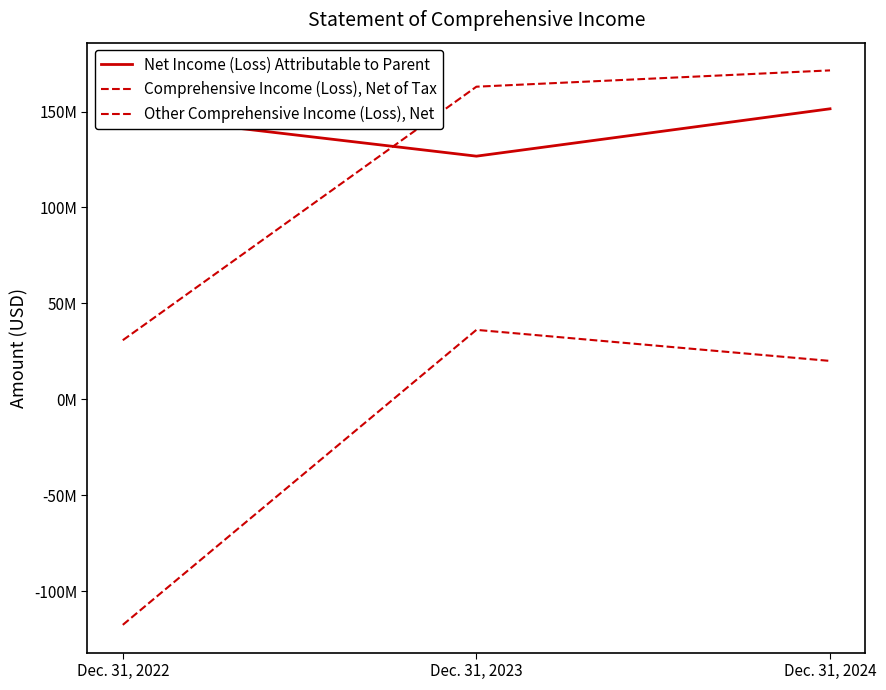

List the labels in order of Other Comprehensive Income (Loss), Net value, smallest first.

Dec. 31, 2022, Dec. 31, 2024, Dec. 31, 2023